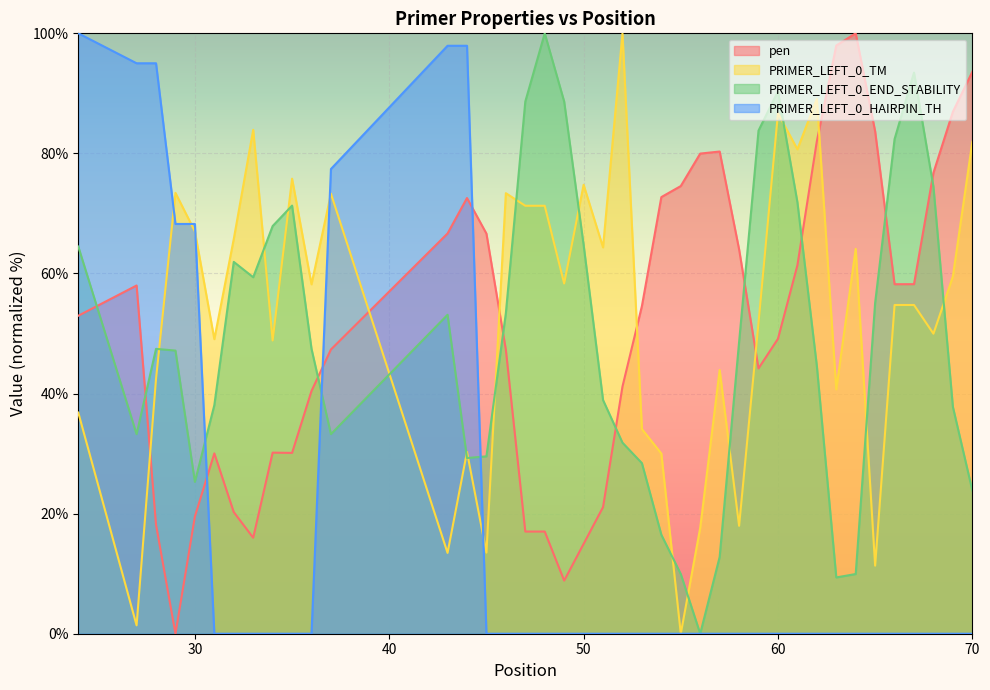

What are all the series names shown in the legend?

pen, PRIMER_LEFT_0_TM, PRIMER_LEFT_0_END_STABILITY, PRIMER_LEFT_0_HAIRPIN_TH